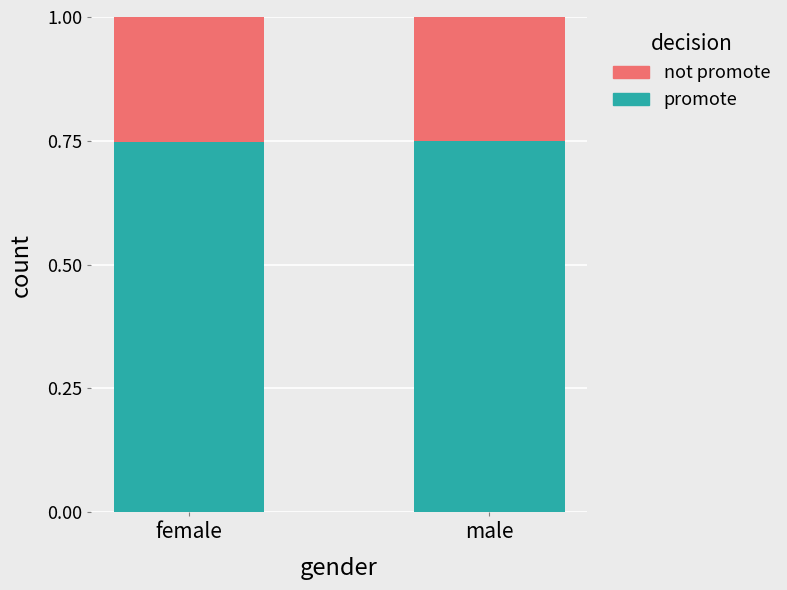

What is the sum of all promote values?

1.5